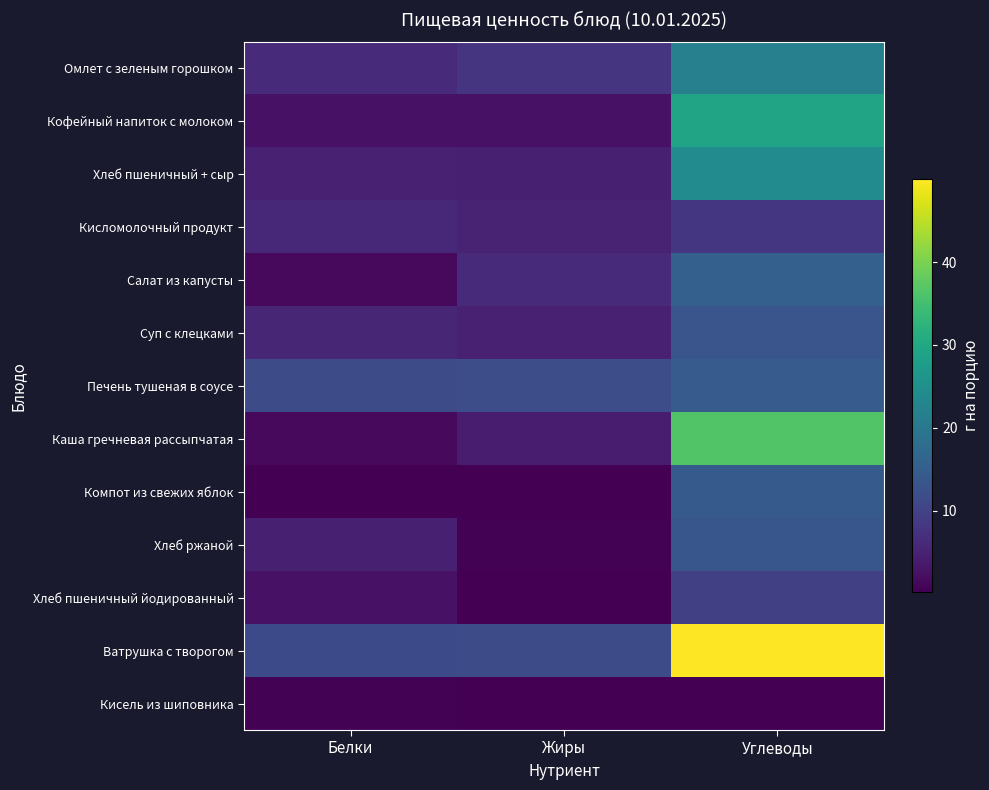

Which category has the lowest value across all series?

Белки